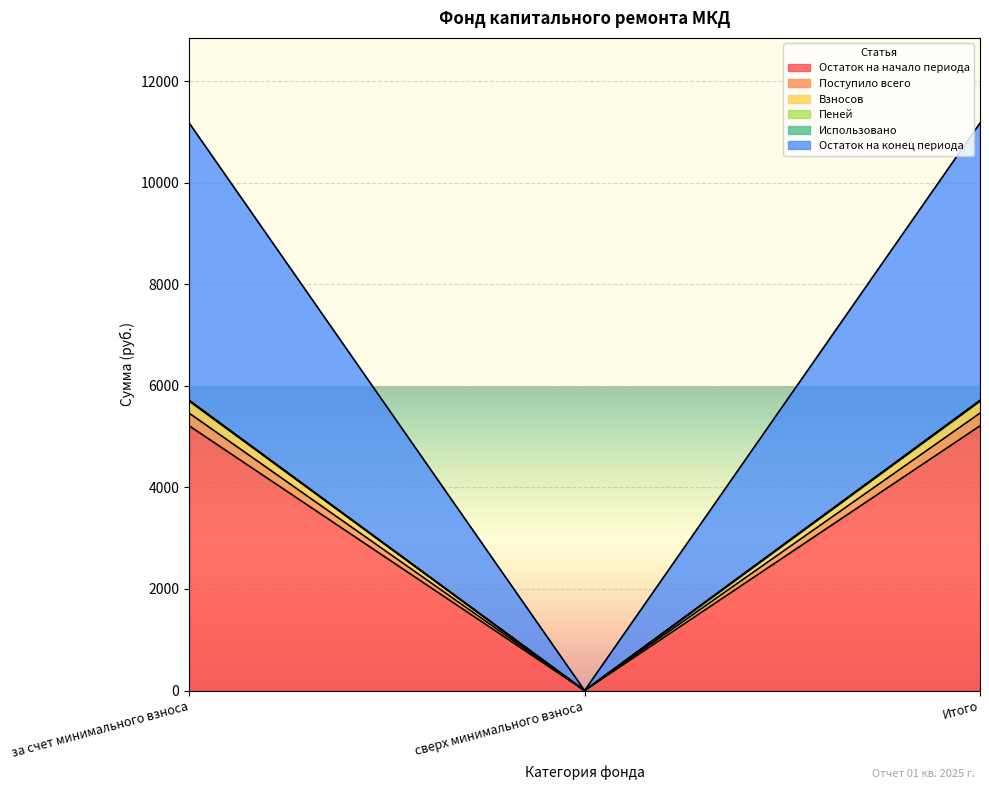

Which category has the lowest value in the Остаток на начало периода series?

сверх минимального взноса